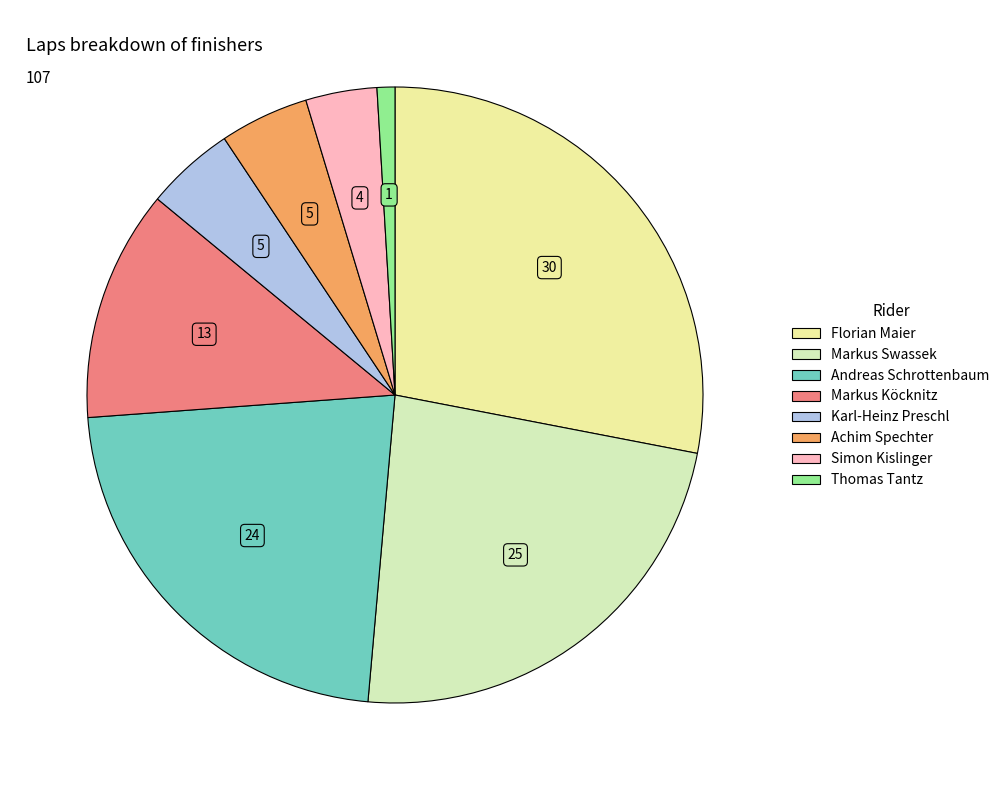

To the nearest percent, what portion does Simon Kislinger represent?

4%